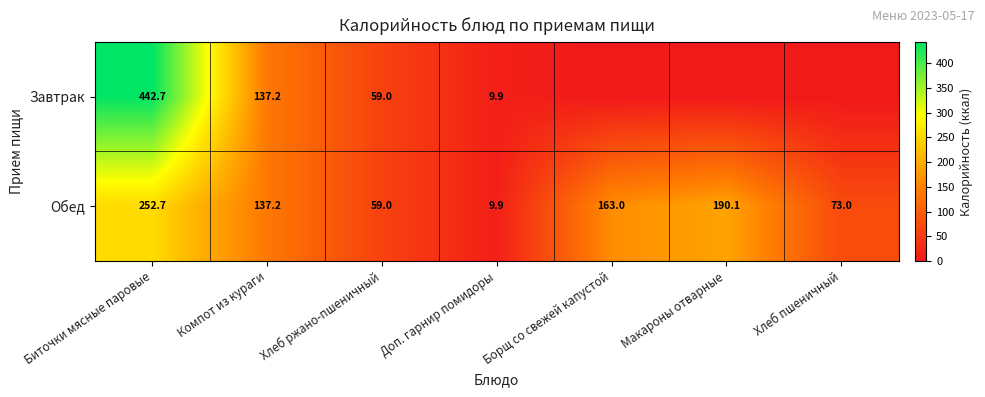

The value of Обед at Борщ со свежей капустой is 163.0. True or false?

True